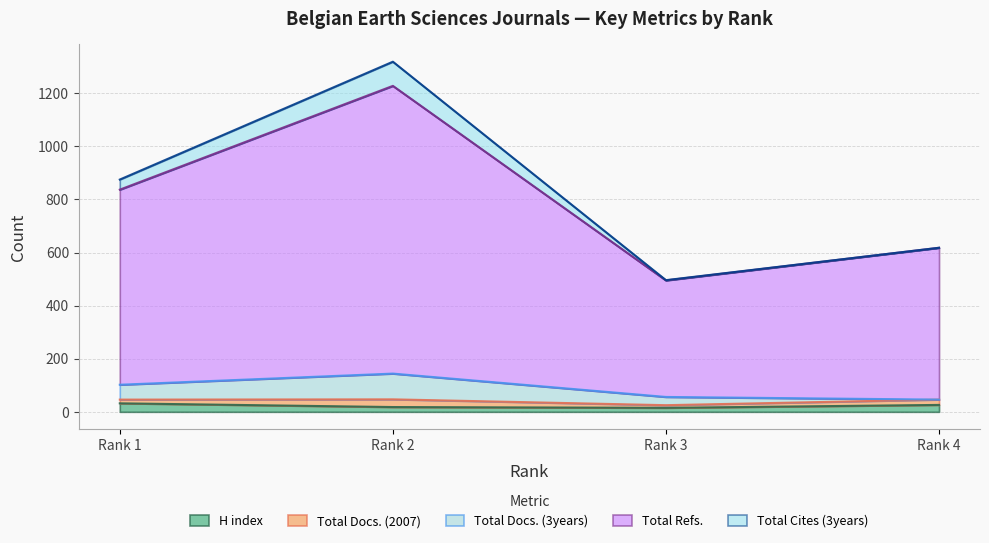

What are all the series names shown in the legend?

H index, Total Docs. (2007), Total Docs. (3years), Total Refs., Total Cites (3years)